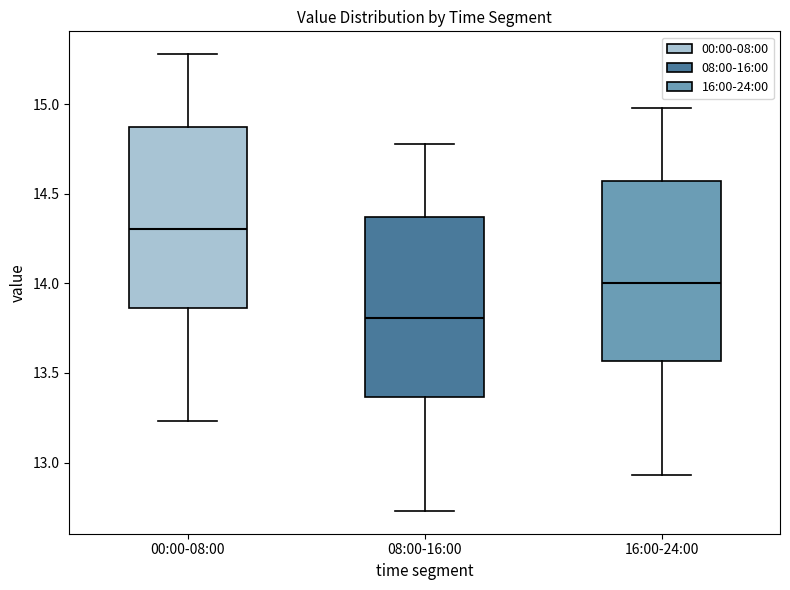

Reading left to right, transcribe this box plot: for each box, give where its median line is, the range the box spans, and where its two whiskers end, as read against the y-axis. The values are not printed on the chart, so give them approximately, as read against the axis.

00:00-08:00: median 14.30, box 13.85 to 14.85, whiskers 13.25 to 15.30
08:00-16:00: median 13.80, box 13.35 to 14.35, whiskers 12.75 to 14.80
16:00-24:00: median 14.00, box 13.55 to 14.55, whiskers 12.95 to 15.00